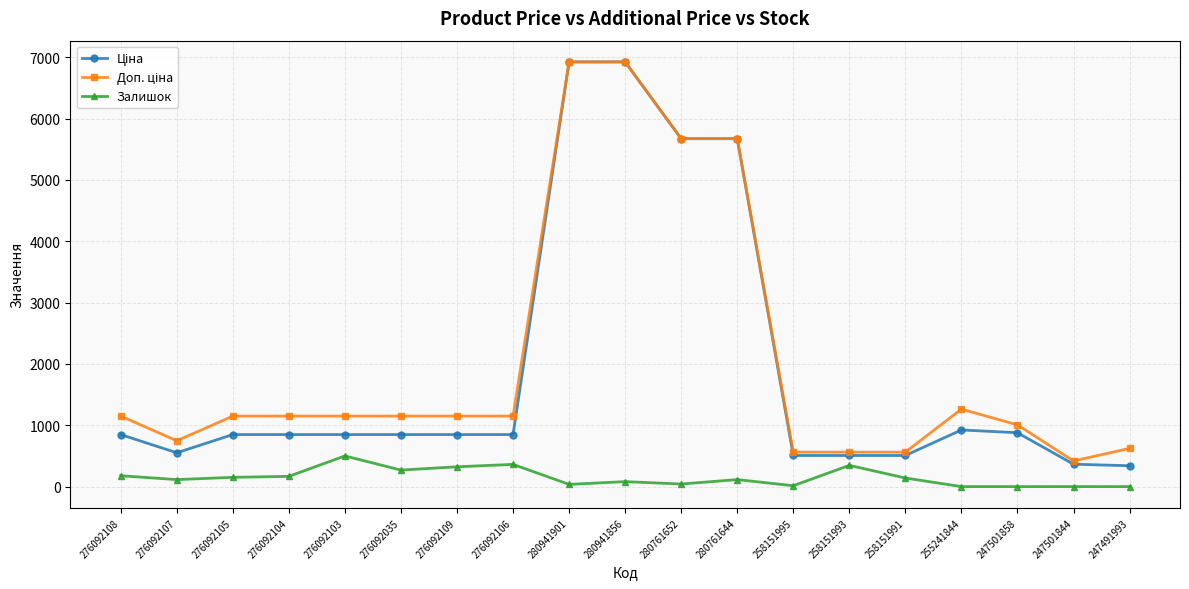

What is the greatest value displayed?

6925.7